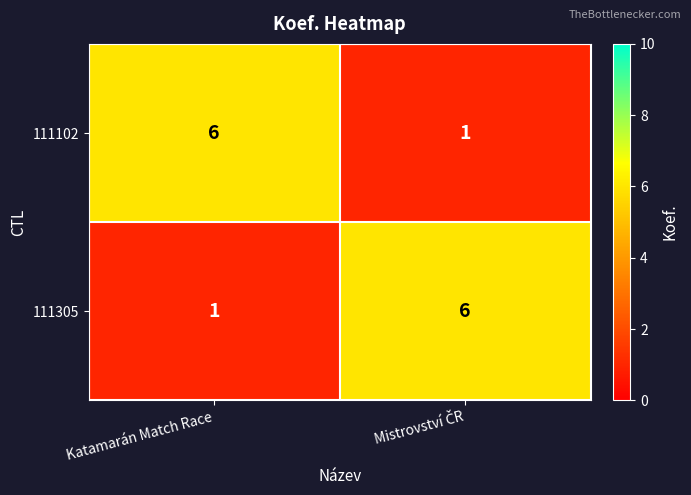

Where is 111305 nearest to the value 3?

Katamarán Match Race